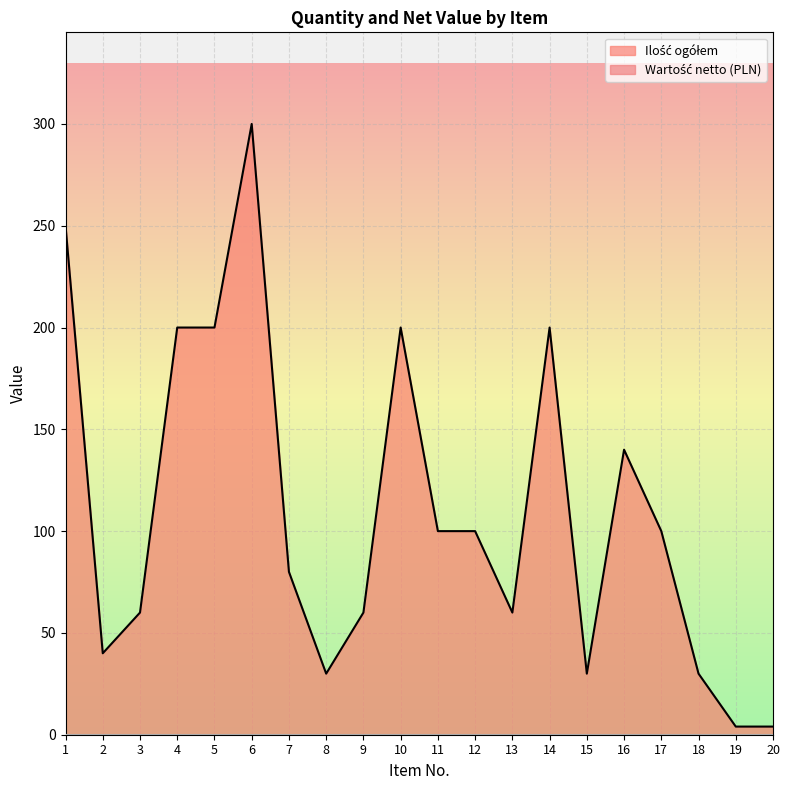

Reading right to left, extract all data points from this chart.

20=4	19=4	18=30	17=100	16=140	15=30	14=200	13=60	12=100	11=100	10=200	9=60	8=30	7=80	6=300	5=200	4=200	3=60	2=40	1=250